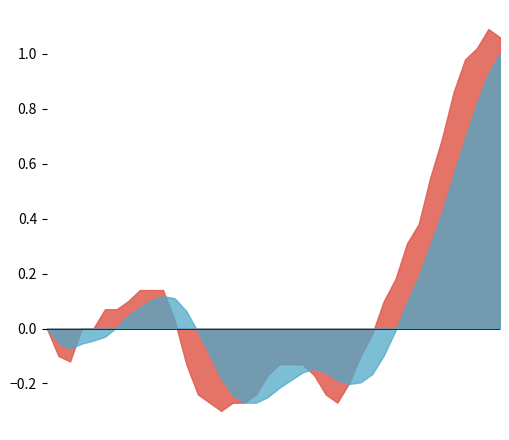

What is the average value of the Smoothed Change series?

0.1